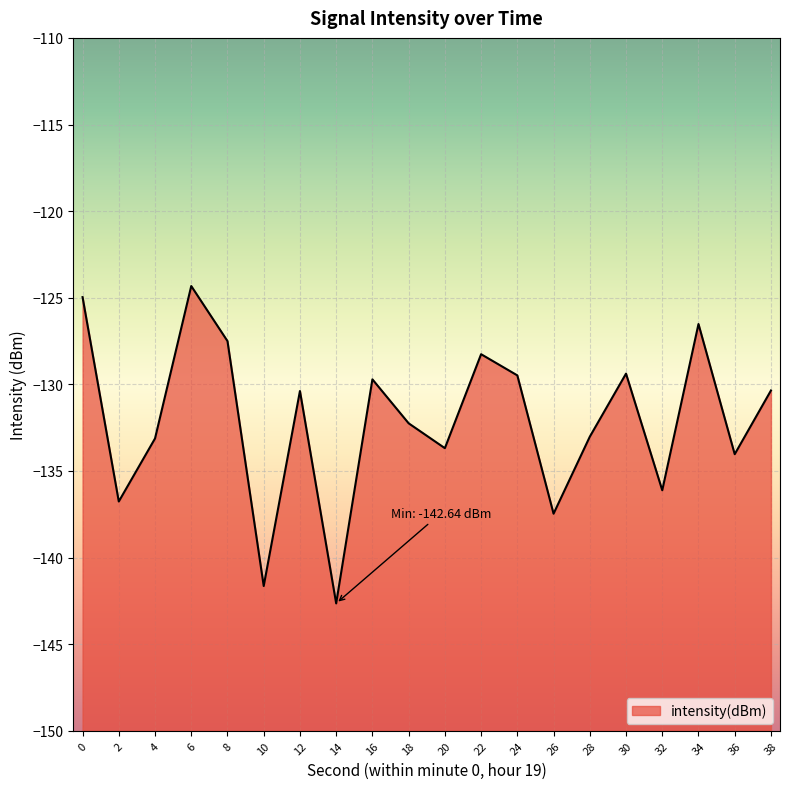

What is the sum of all values?

-2641.6